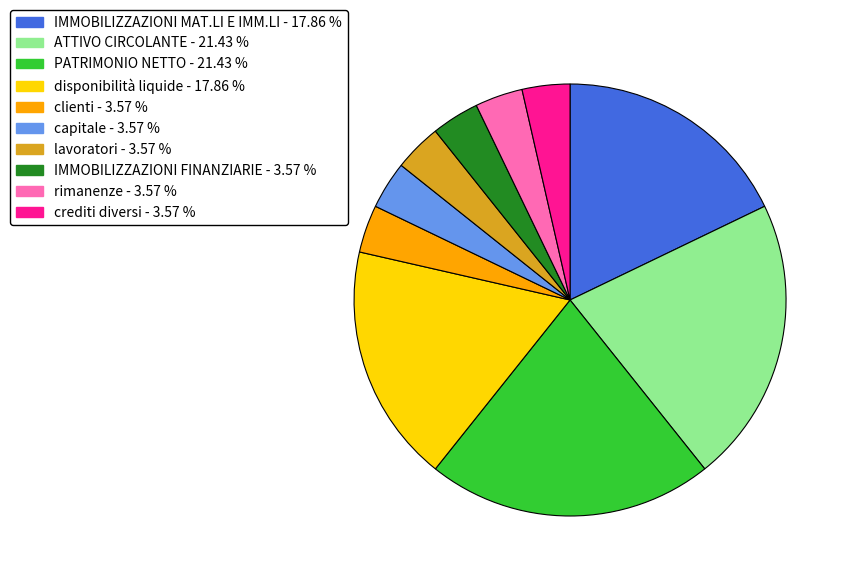

What is the ratio of the value at clienti to the value at IMMOBILIZZAZIONI FINANZIARIE?

1.0